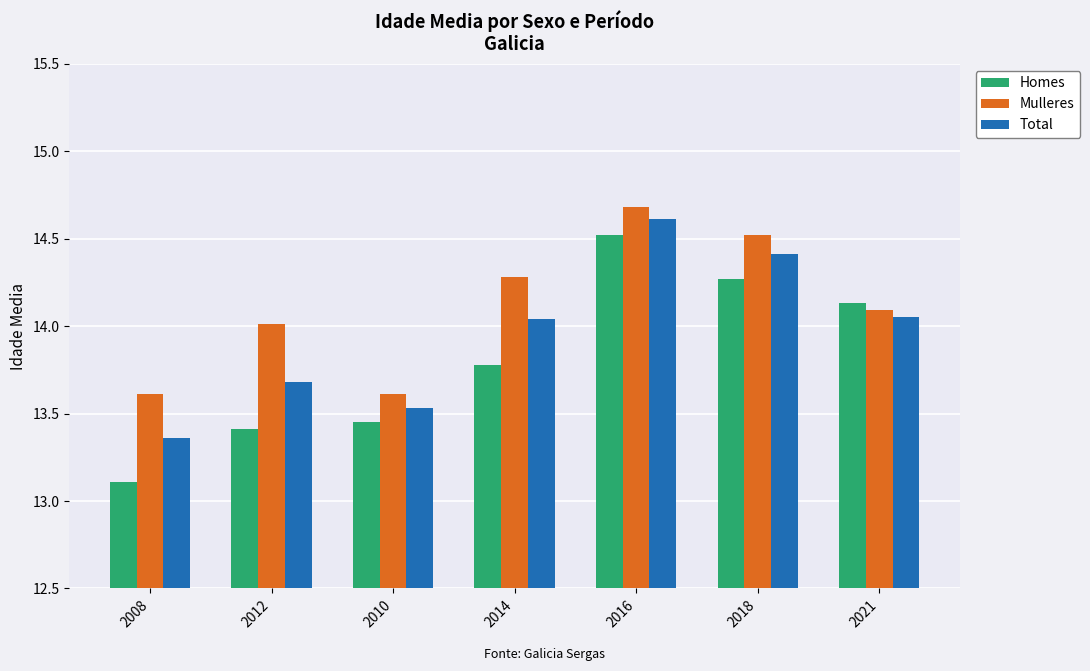

Rank the series at 2014 from highest to lowest value.

Mulleres, Total, Homes